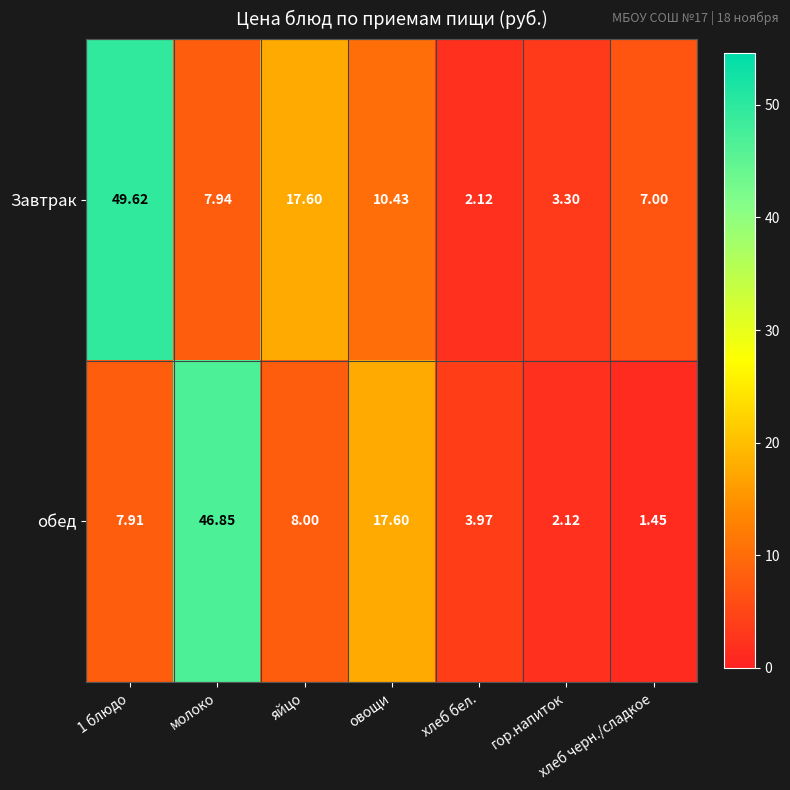

What is the maximum value shown in the chart?

49.6